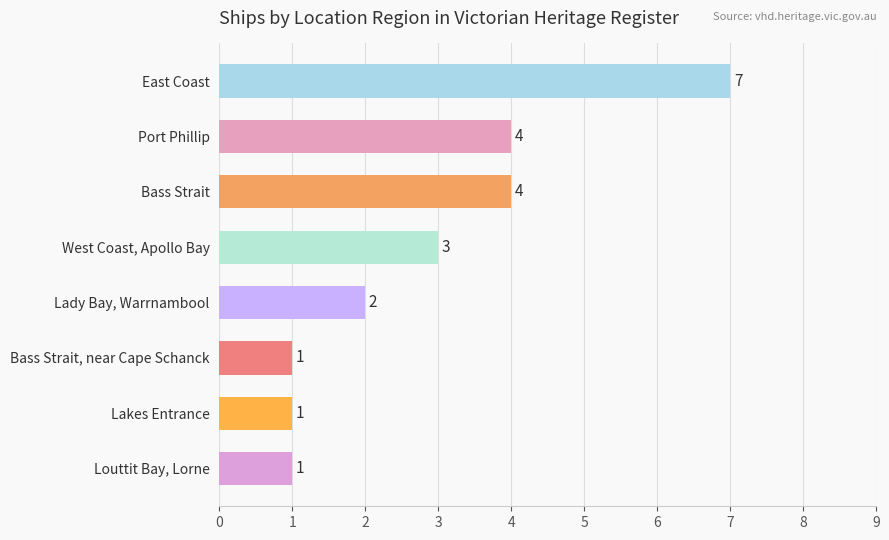

What is the difference between the maximum and minimum values?

6